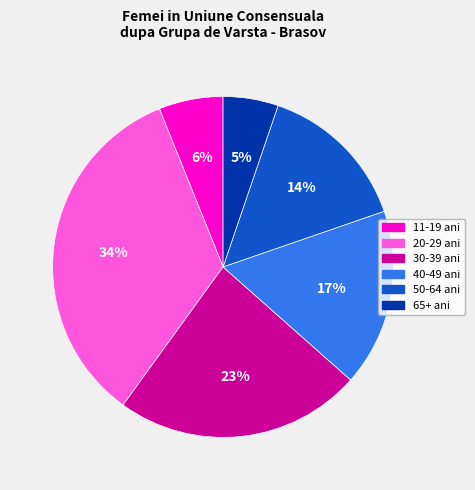

Is there a majority slice in this chart?

No